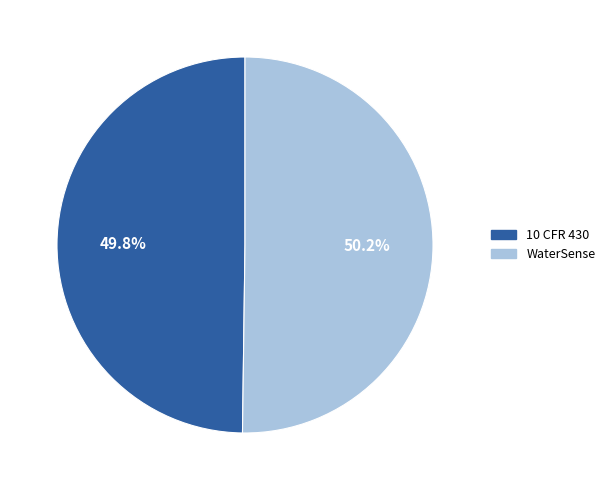

What percentage is the WaterSense slice, to the nearest percent?

50%